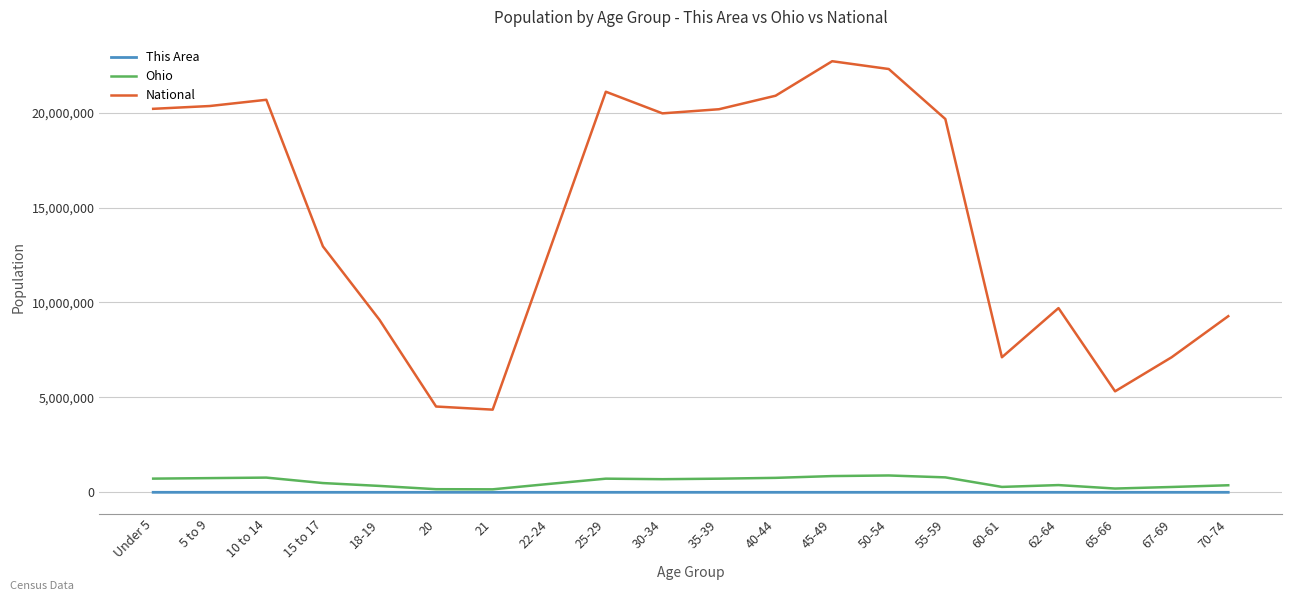

Does the chart have visible grid lines?

Yes